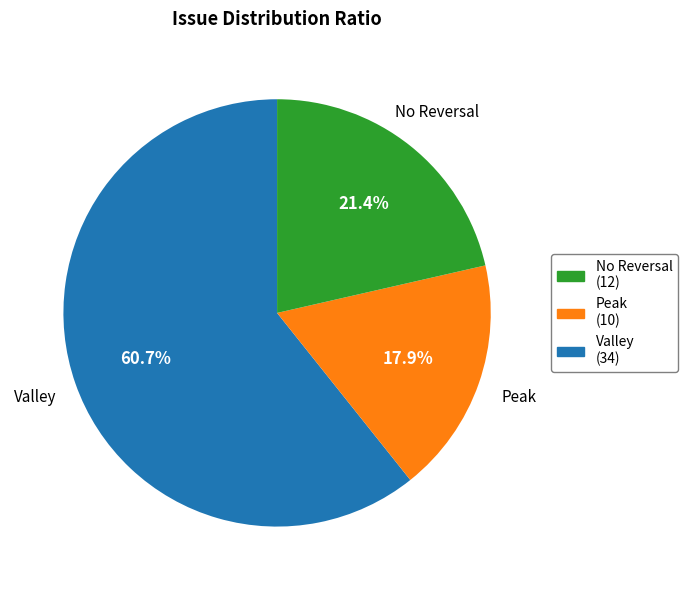

How many segments does this pie chart have?

3